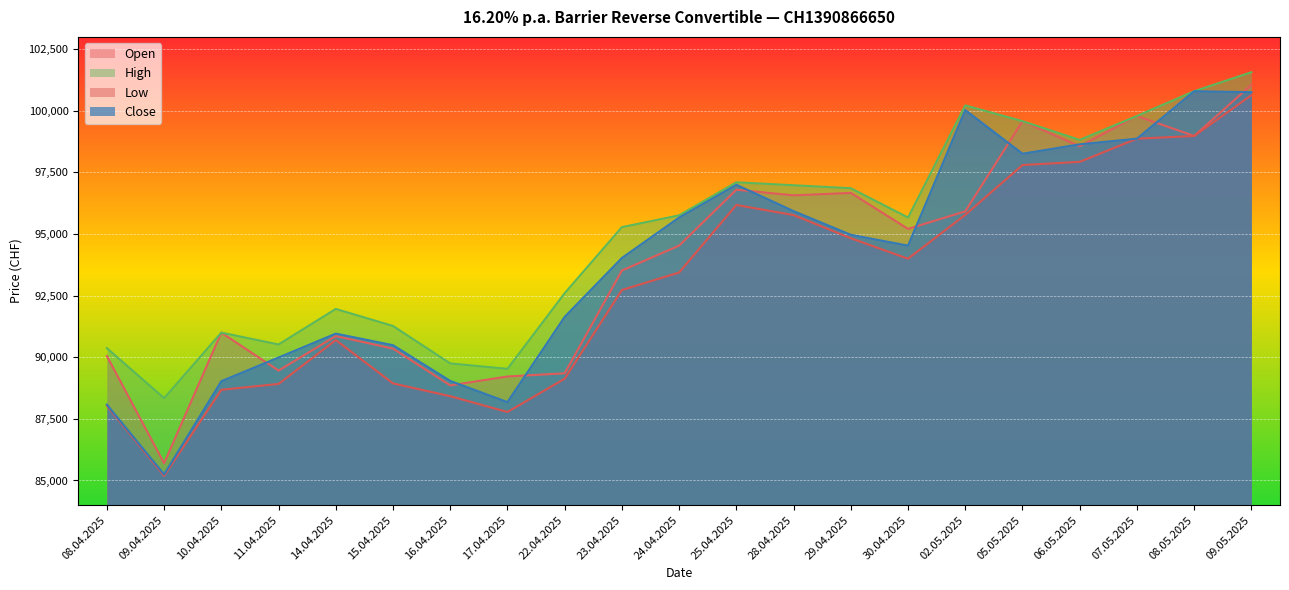

What is the difference between the Low values at 30.04.2025 and 08.04.2025?

5970